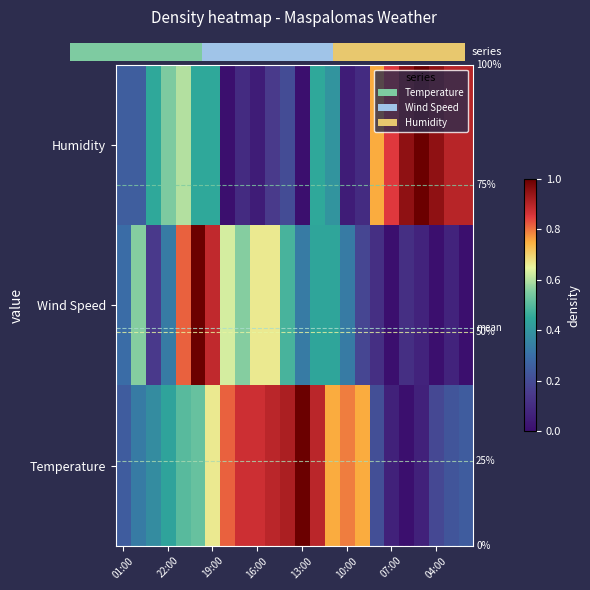

Reading left to right, extract all data points from this chart.

Temperature: 0.2	0.3	0.4	0.4	0.5	0.5	0.7	0.8	0.9	0.9	0.9	0.9	1.0	0.9	0.8	0.8	0.8	0.2	0.1	0.0	0.1	0.2	0.2	0.2
Wind Speed: 0.3	0.6	0.1	0.3	0.8	1.0	0.9	0.6	0.6	0.7	0.7	0.5	0.3	0.4	0.4	0.3	0.2	0.1	0.0	0.1	0.1	0.0	0.1	0.0
Humidity: 0.2	0.2	0.5	0.6	0.6	0.5	0.5	0.0	0.1	0.1	0.1	0.2	0.0	0.5	0.4	0.1	0.1	0.8	0.8	0.9	1.0	0.9	0.9	0.9